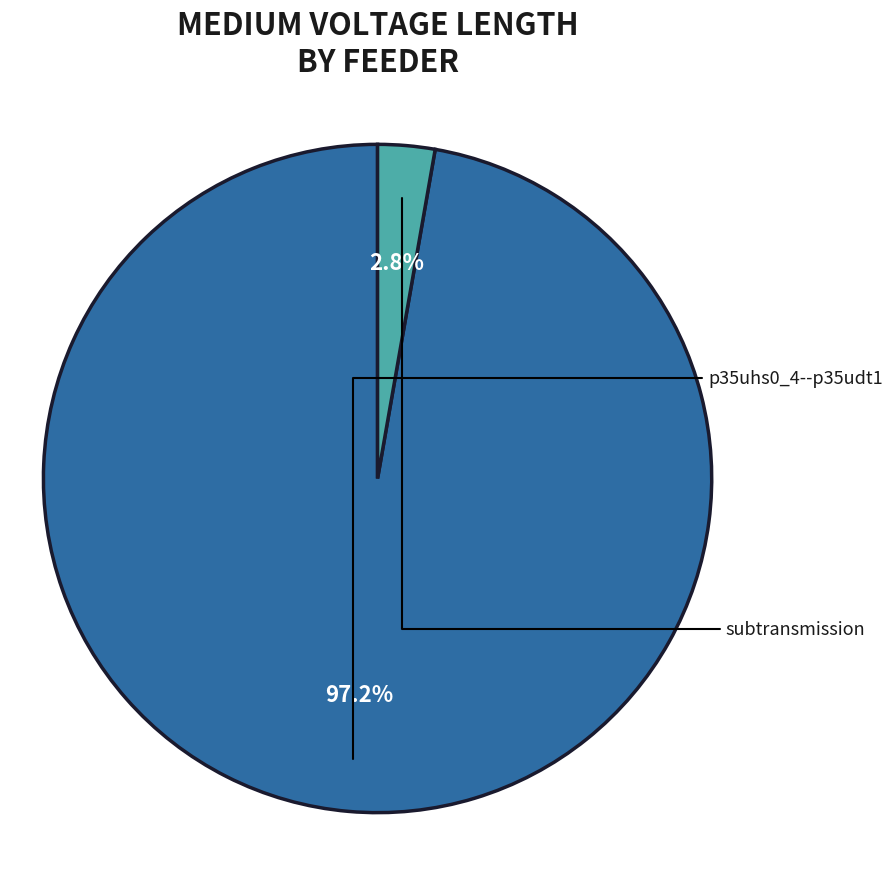

What is the smallest slice in the pie chart?

subtransmission